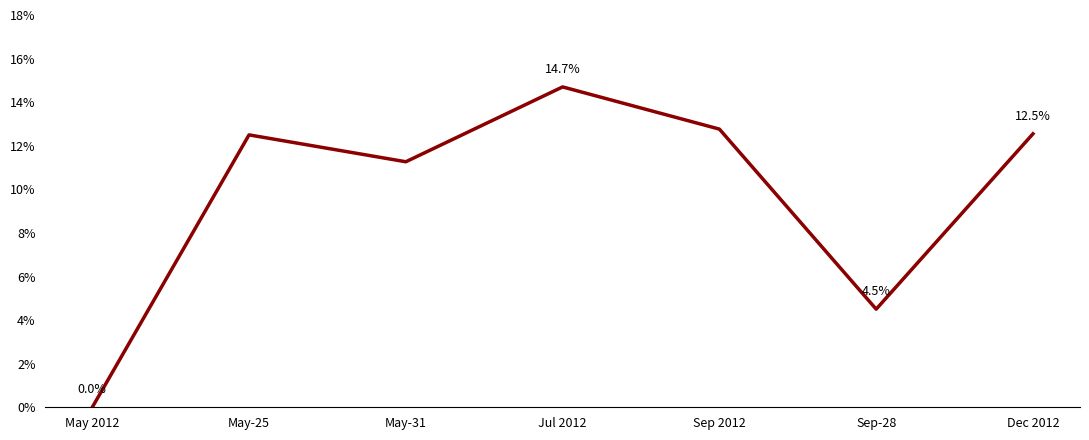

Does the chart display data point markers on the line(s)?

No